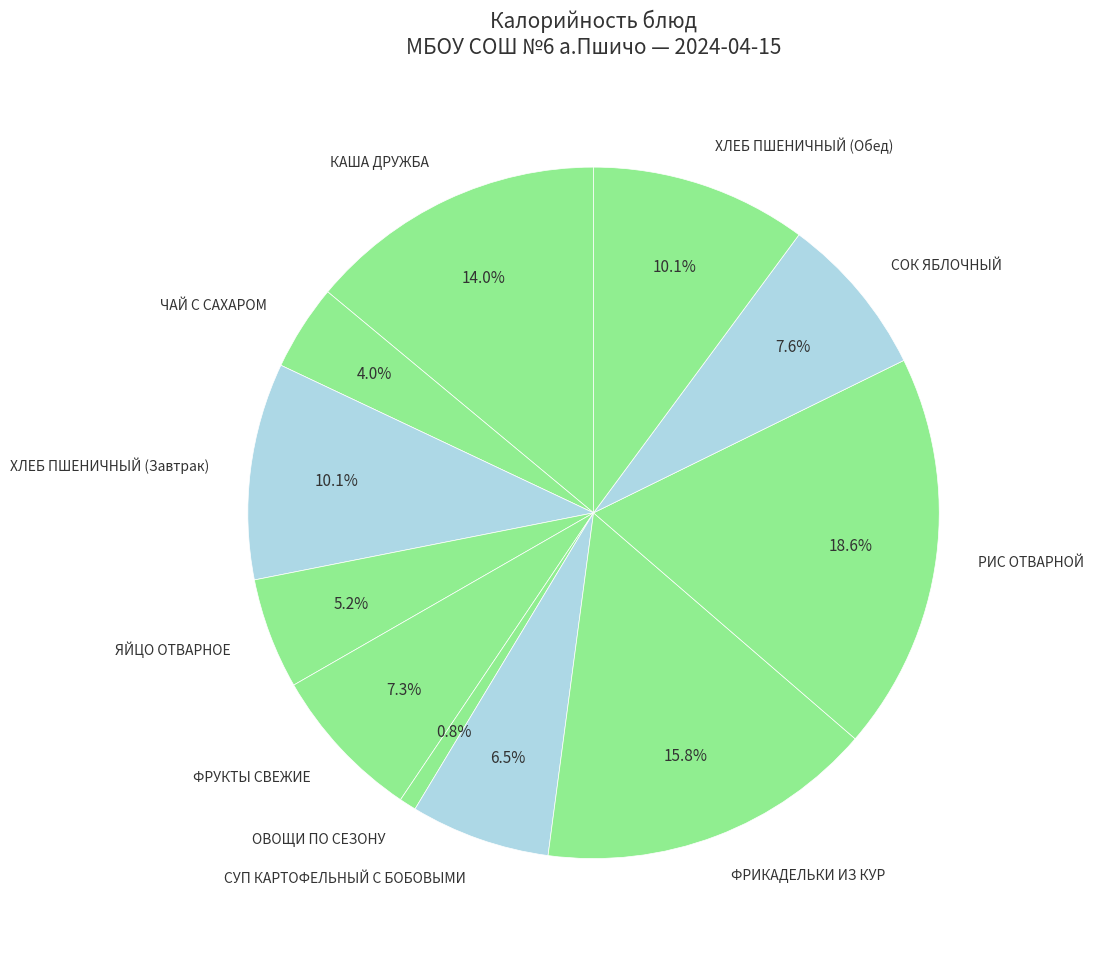

Count the number of slices in the pie.

11